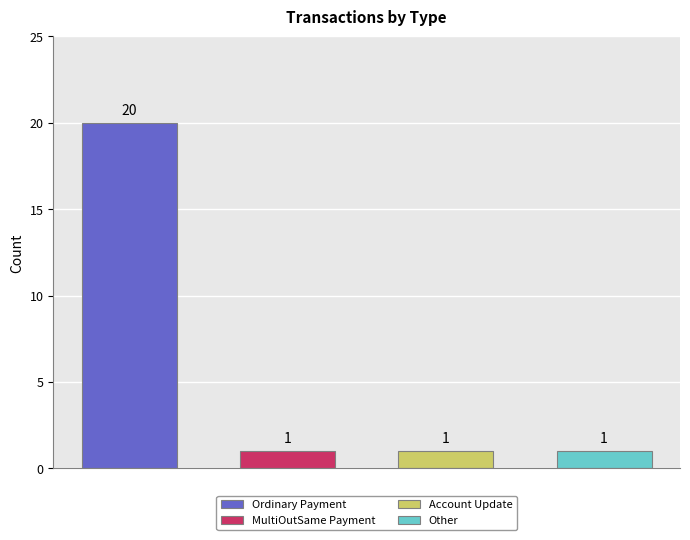

Is it true that the value at Ordinary Payment is 6?

False